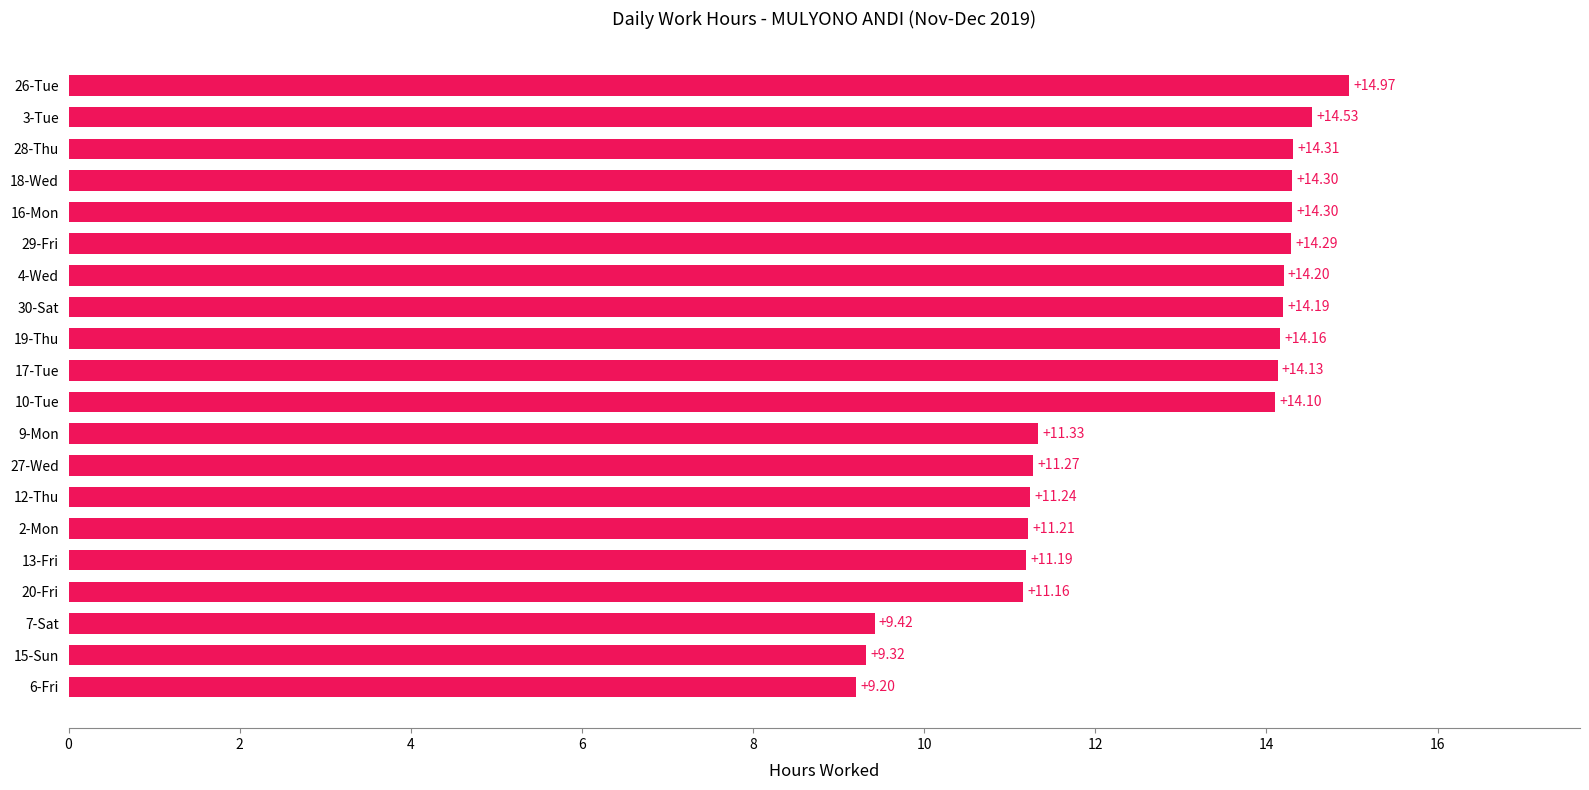

Are the bars grouped side by side (vs. stacked)?

No